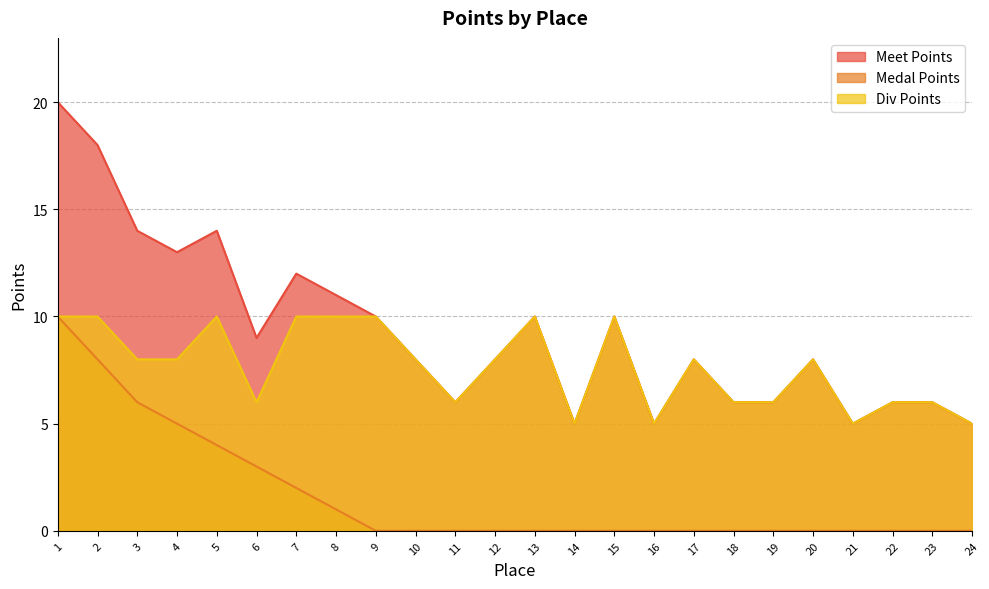

Reading left to right, what are all the values shown in this chart?

Meet Points: 20	18	14	13	14	9	12	11	10	8	6	8	10	5	10	5	8	6	6	8	5	6	6	5
Medal Points: 10	8	6	5	4	3	2	1	0	0	0	0	0	0	0	0	0	0	0	0	0	0	0	0
Div Points: 10	10	8	8	10	6	10	10	10	8	6	8	10	5	10	5	8	6	6	8	5	6	6	5